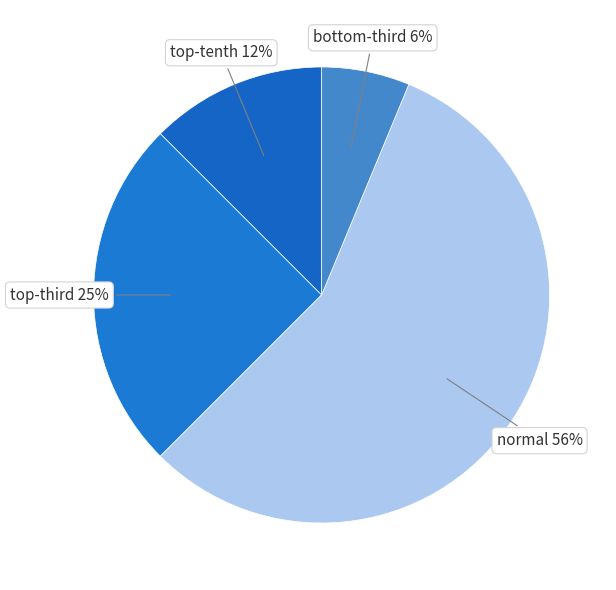

How many slices are in this pie chart?

4